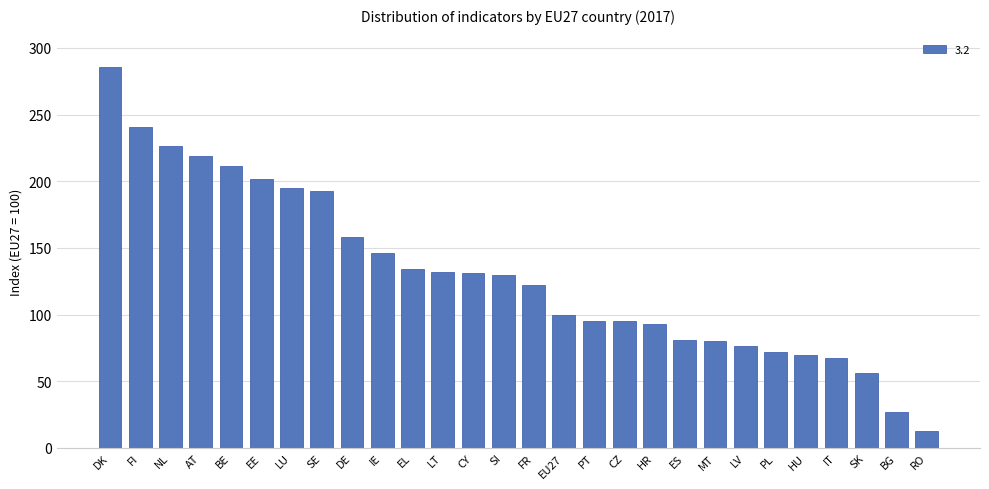

True or false: the data shows 22.8 at RO.

False